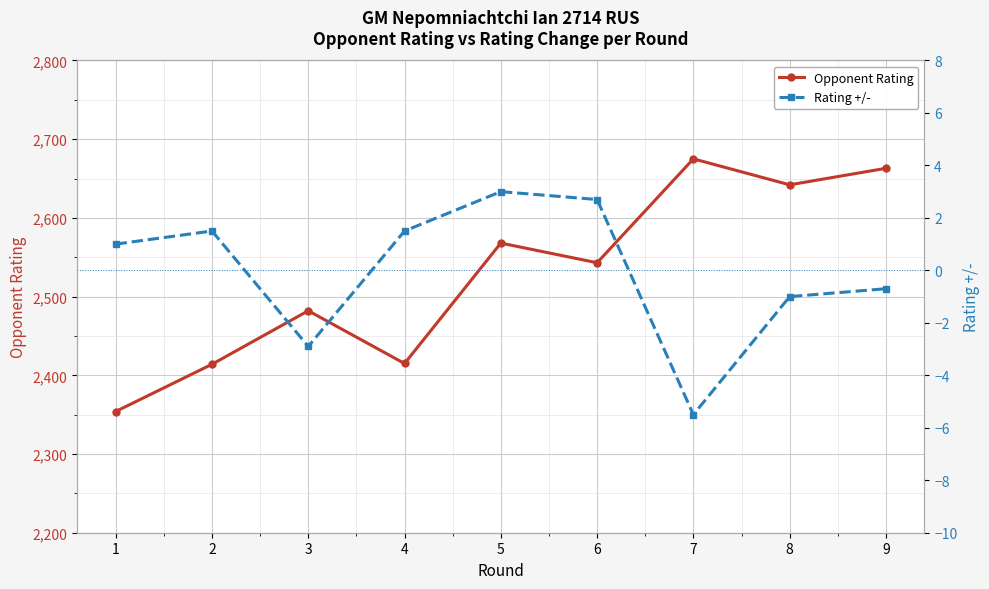

What is the total value across all series at 5?

2571.0